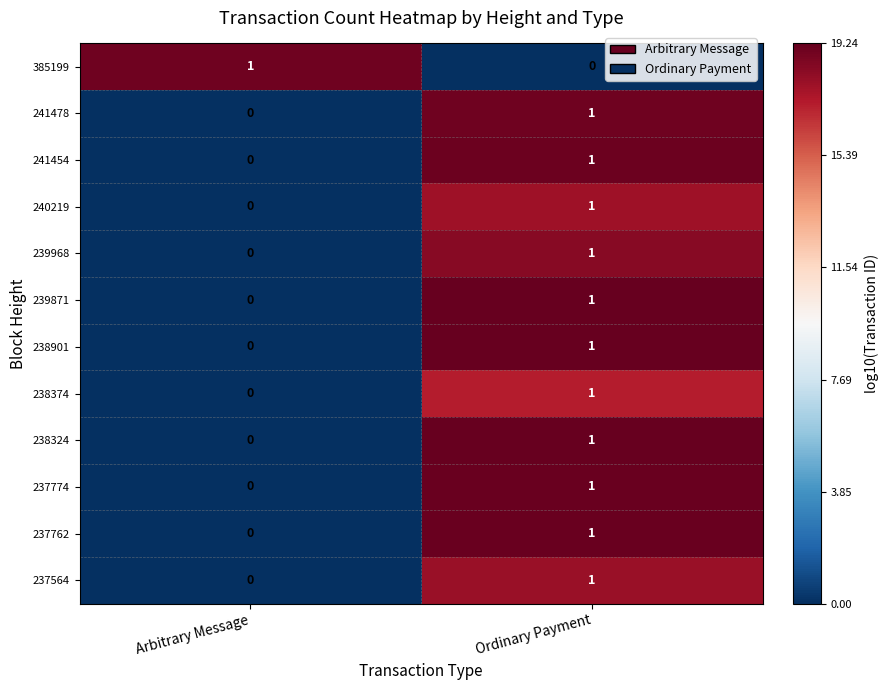

What is the total value across all series at Arbitrary Message?

1